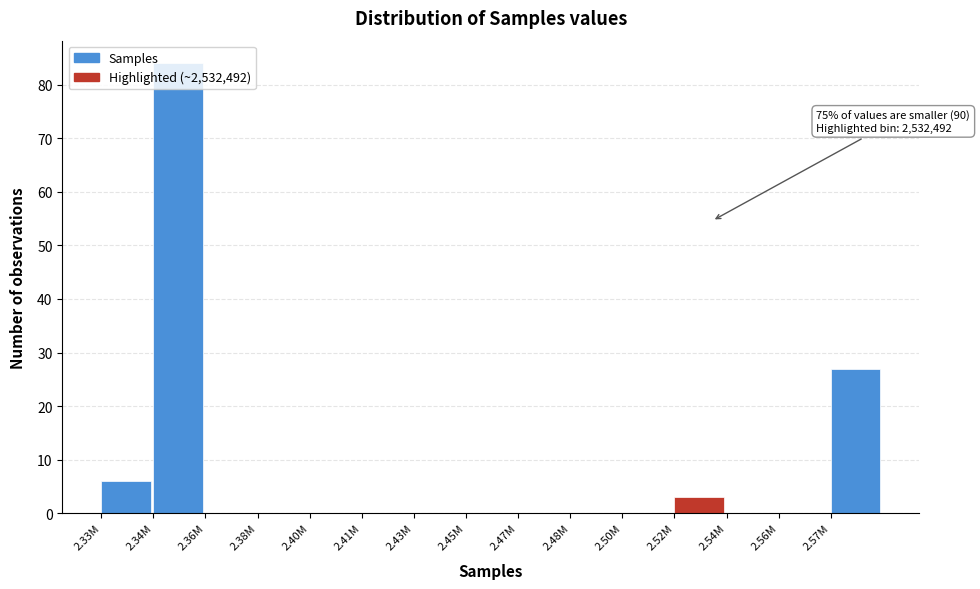

What is the sum of all values?

120